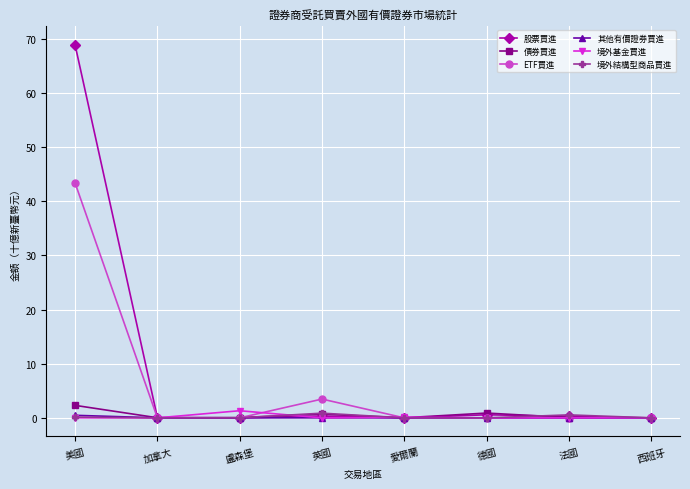

What is the highest value of the ETF買進 series?

43.4